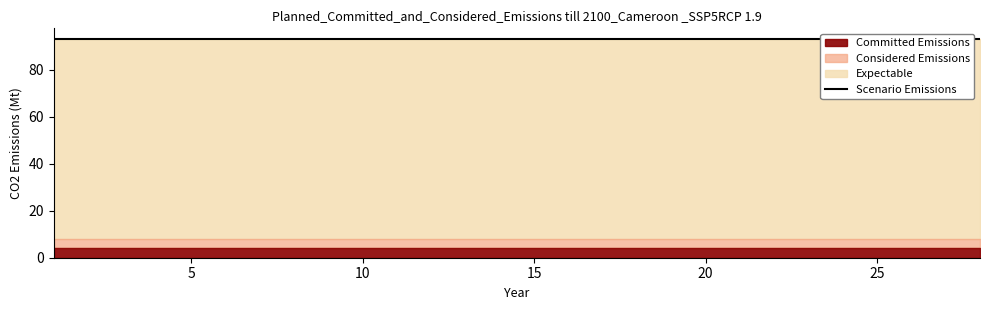

At how many categories does at least one series exceed 5?

28